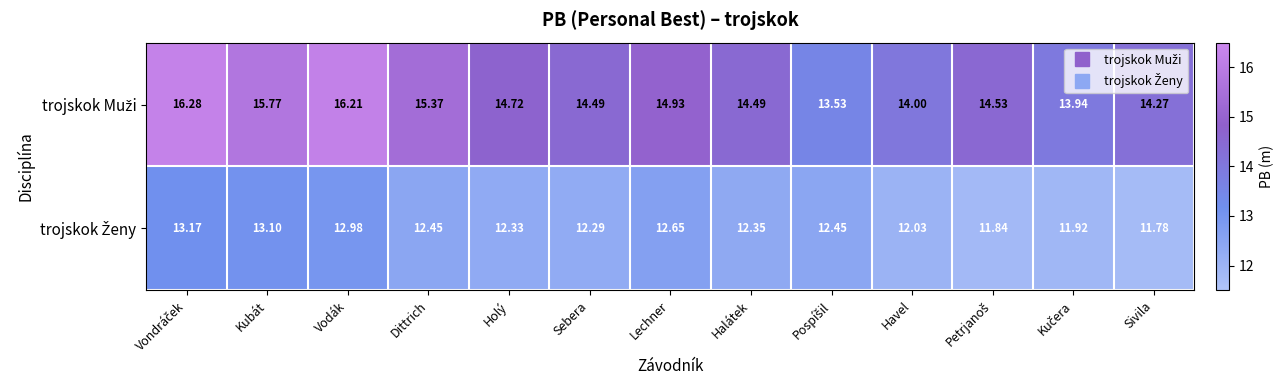

At which category is the sum across all series the highest?

Vondráček